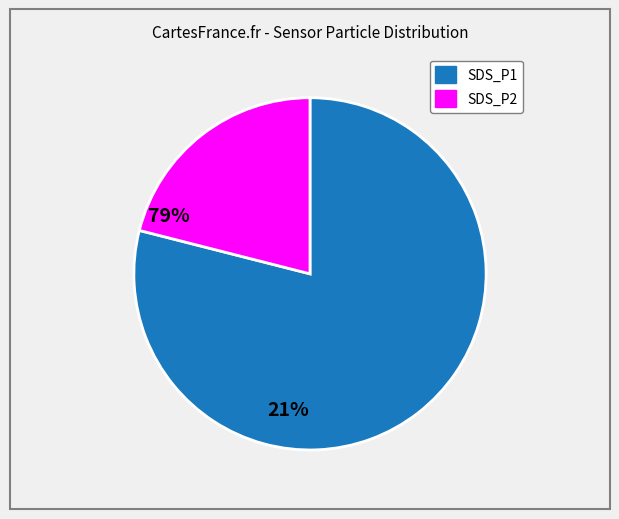

Does SDS_P1 represent more than half of the total?

Yes